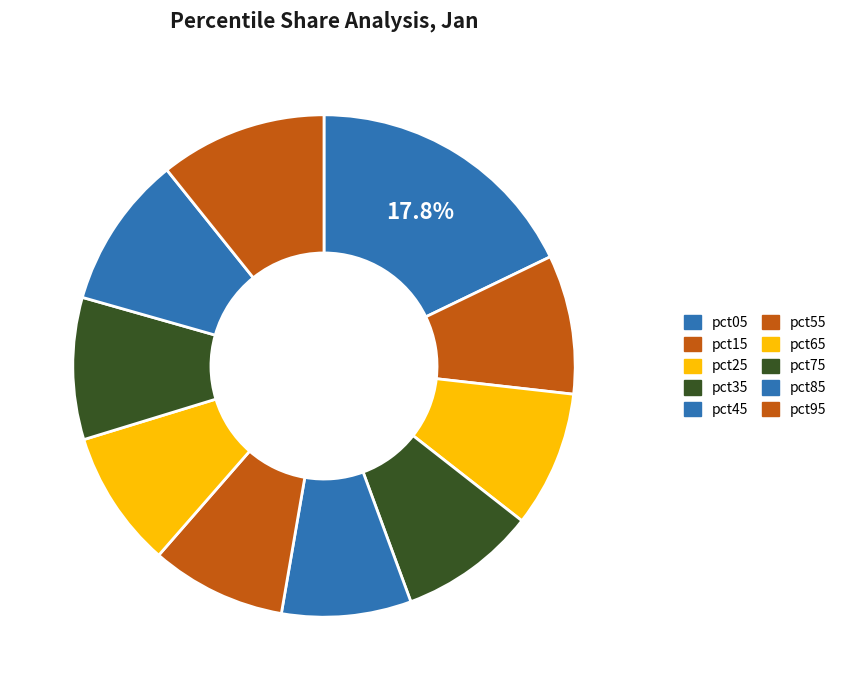

What is the total percentage of pct65 and pct05?

26.7%